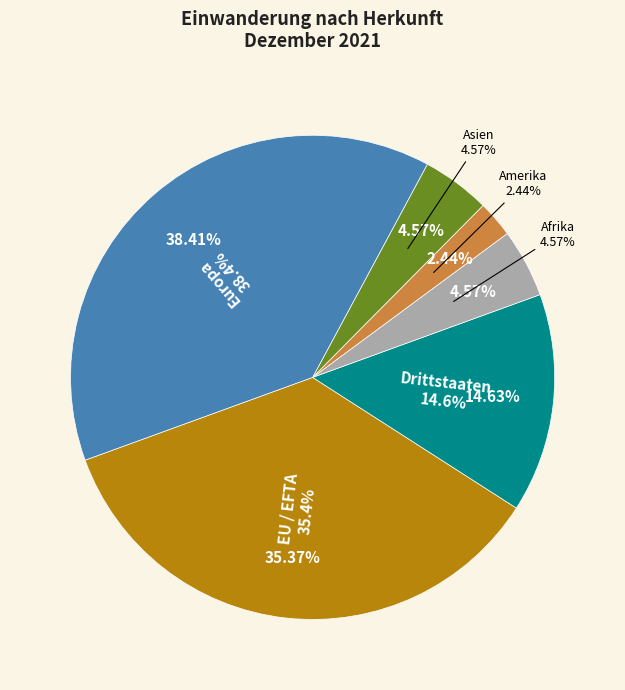

True or false: Europa accounts for 31% of the total.

False